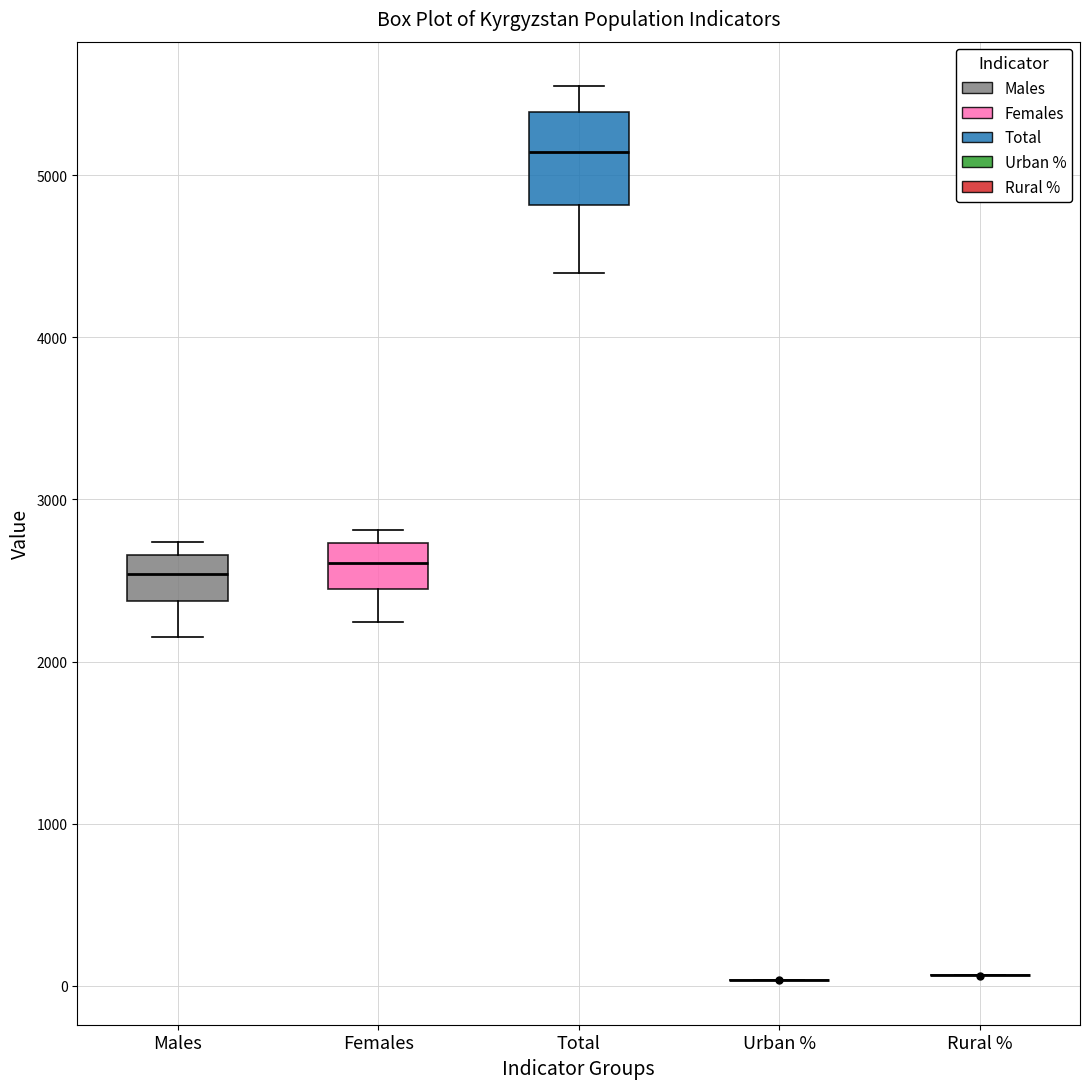

Where does the lower whisker of the box for Males end on the y-axis? The values are not printed on the chart, so give them approximately, as read against the axis.

2100